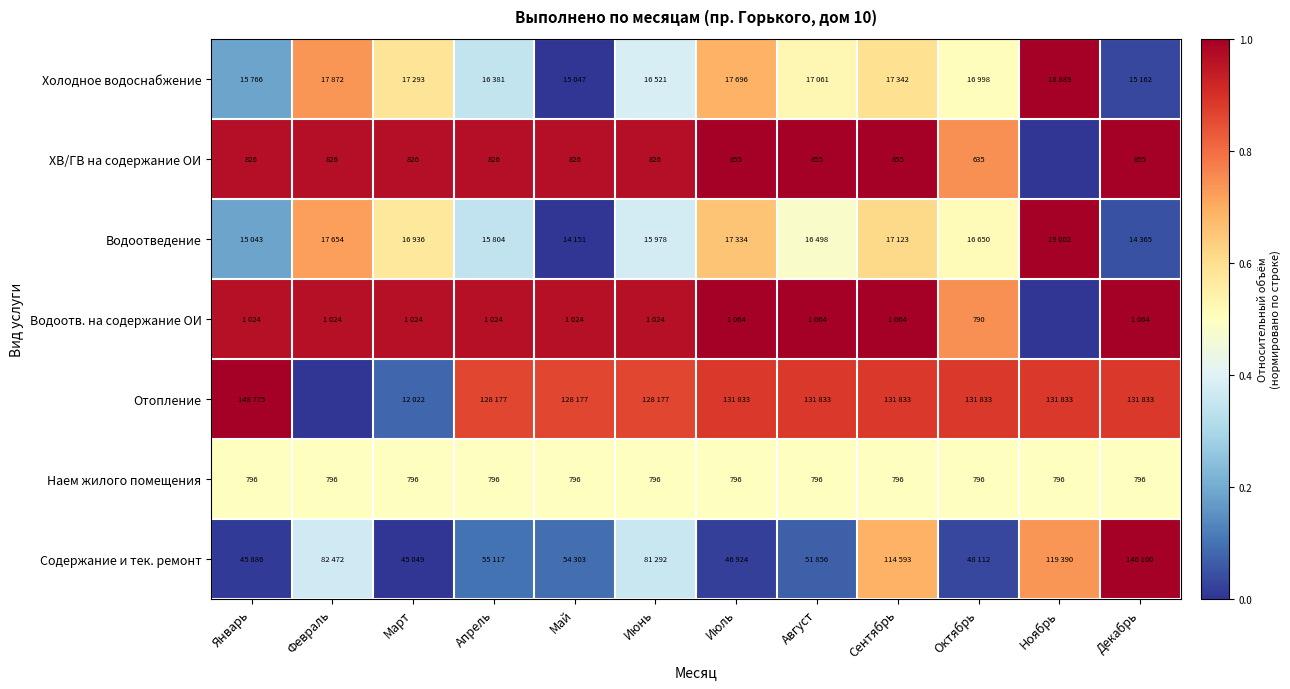

What is the difference between the maximum and minimum values in the Холодное водоснабжение series?

1.0